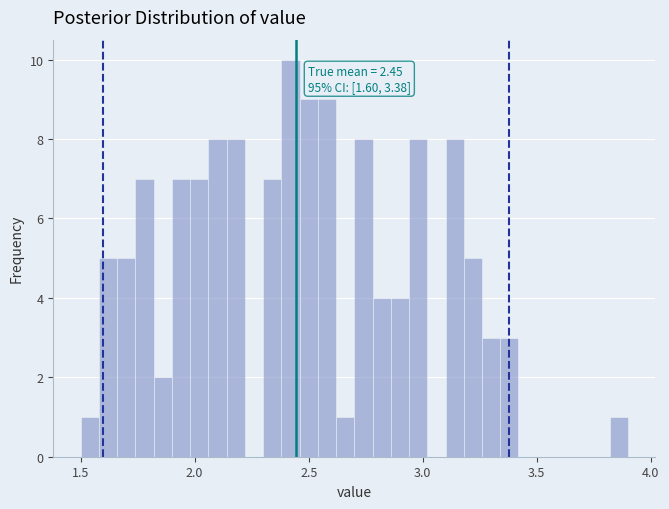

Around what value on the x-axis is the tallest bar? Give the approximate position of its centre, as read against the axis.

2.40